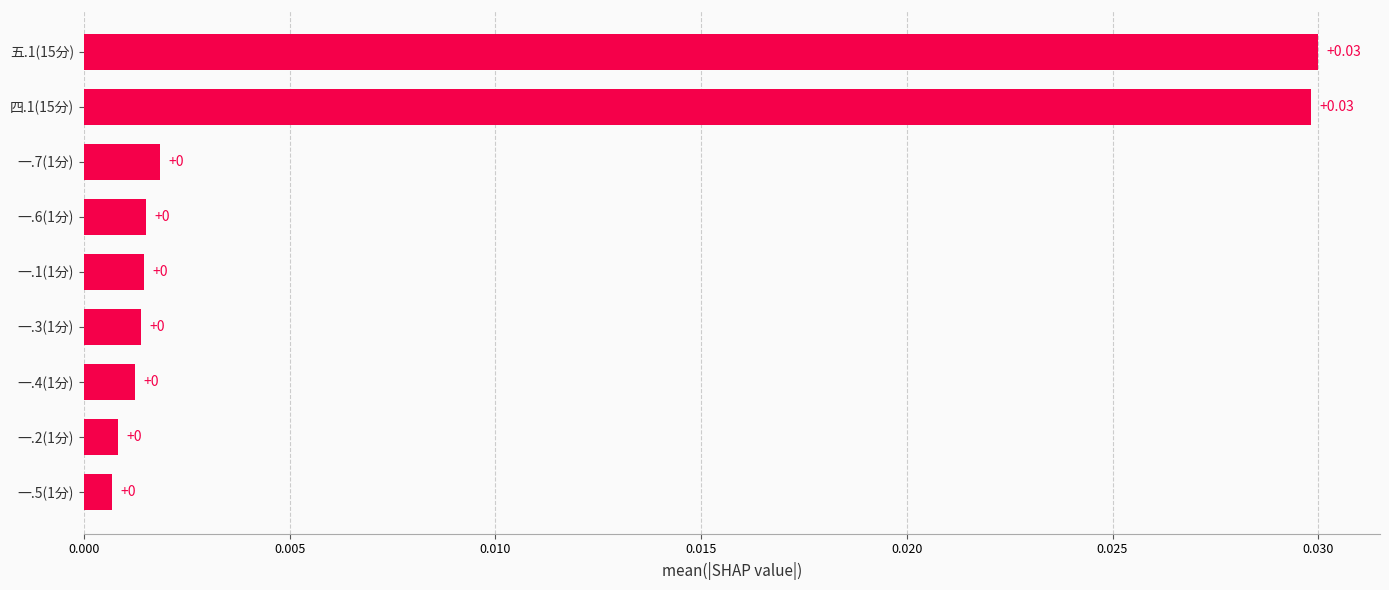

Which has a higher value, 四.1(15分) or 一.4(1分)?

四.1(15分)